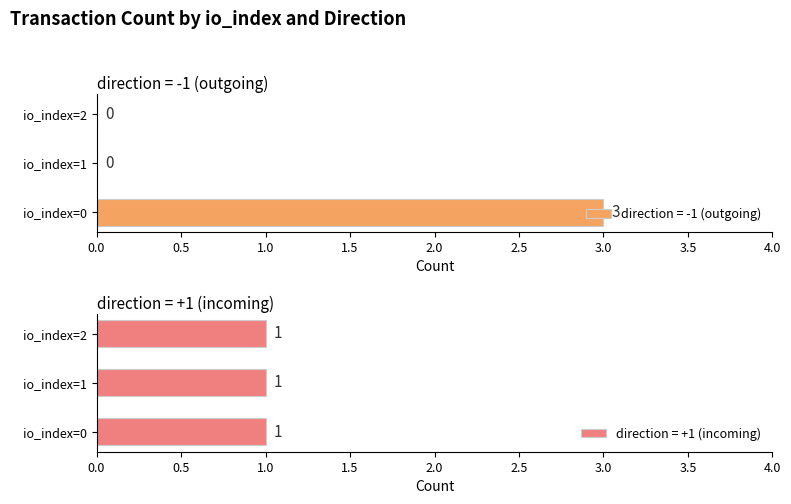

Is it true that value equals 1.9 at 0?

False